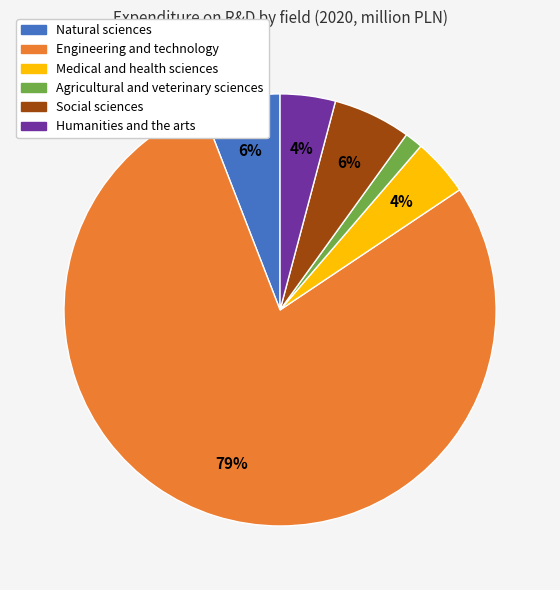

Count the number of slices in the pie.

6